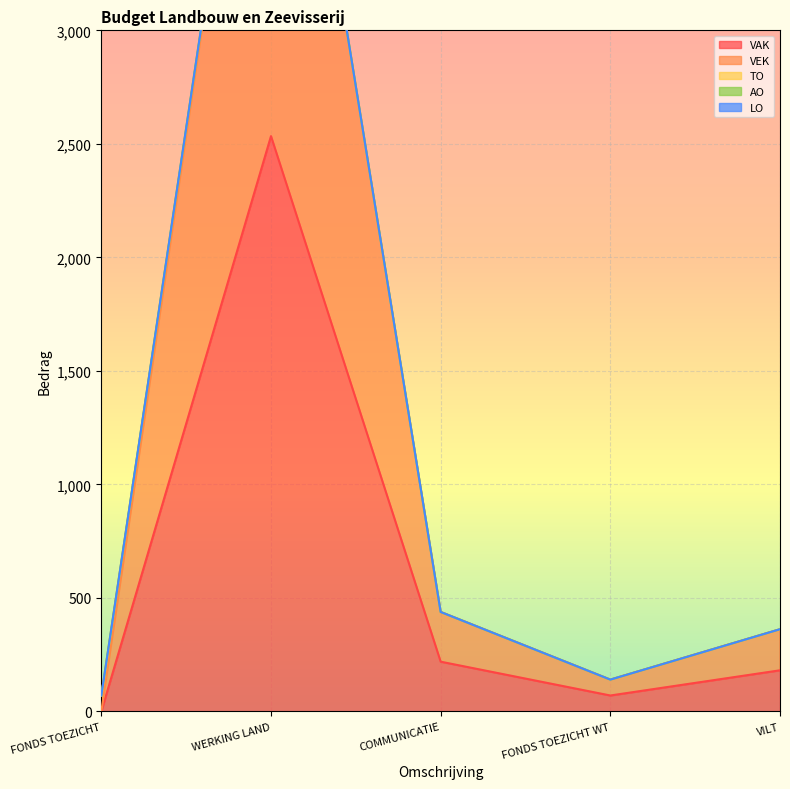

True or false: VAK and LO cross at least once.

False